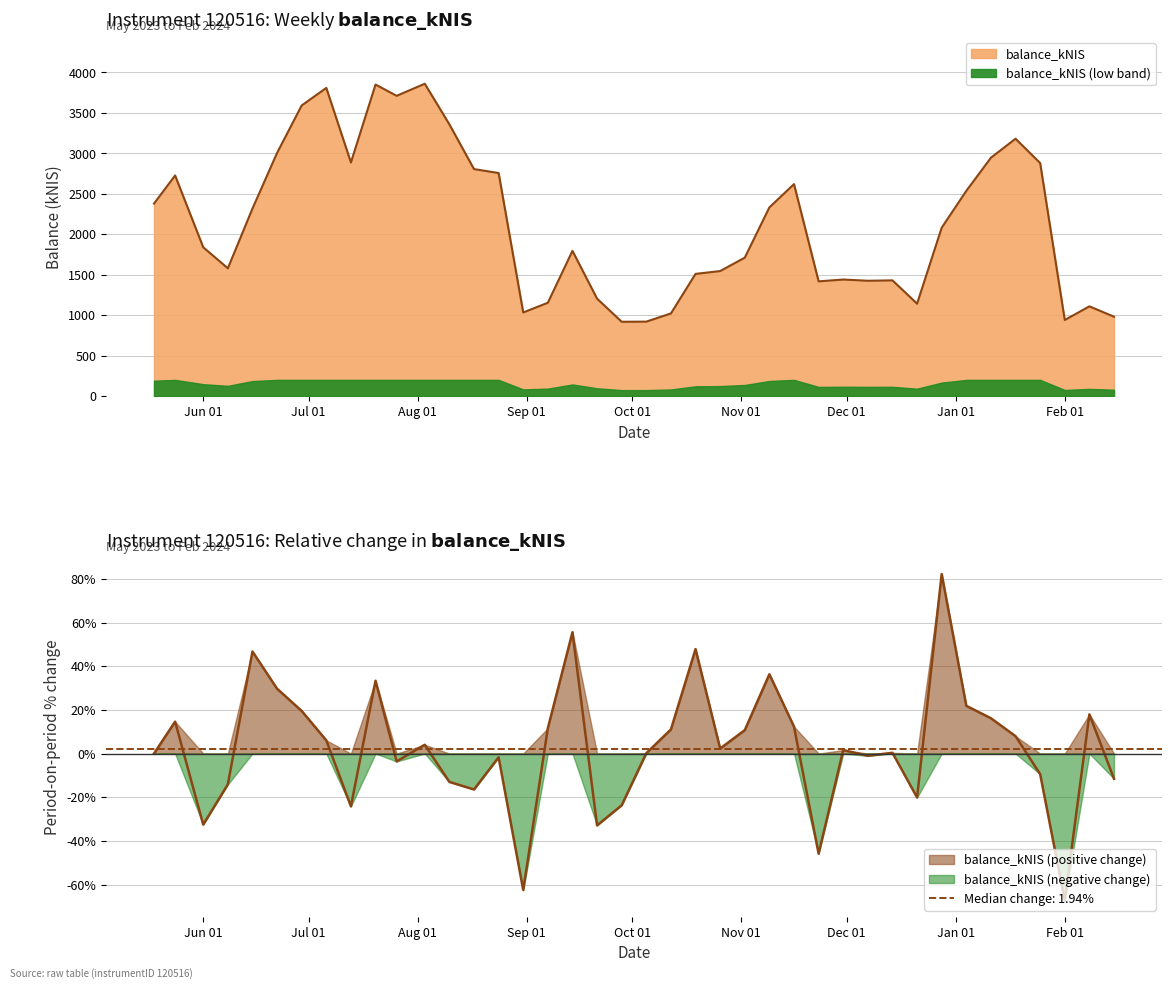

What is the label of the 8th point from the left?

2023-07-06